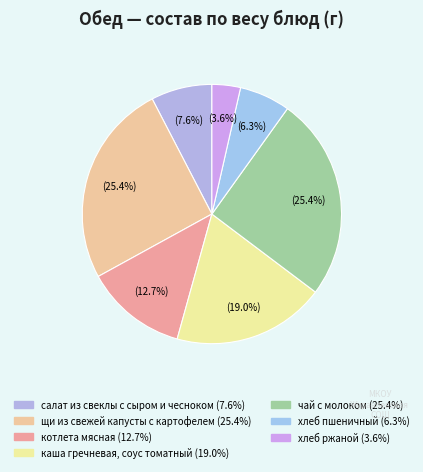

What portion of the pie excludes каша гречневая, соус томатный?

81.0%